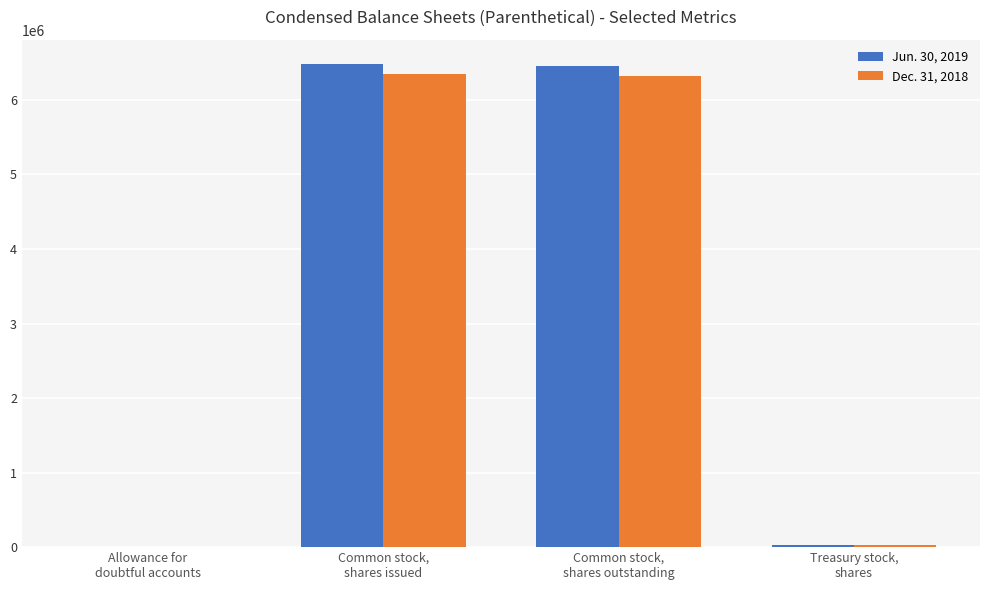

How many groups of bars are there?

4